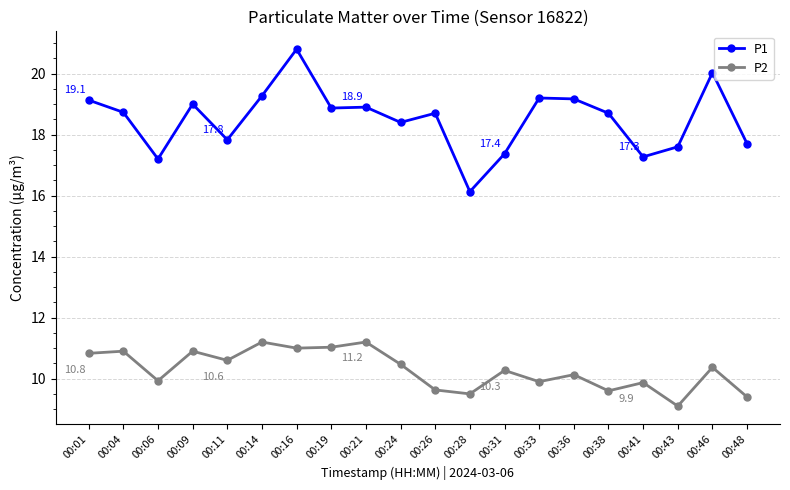

What is the total value across all series at 00:14?

30.5